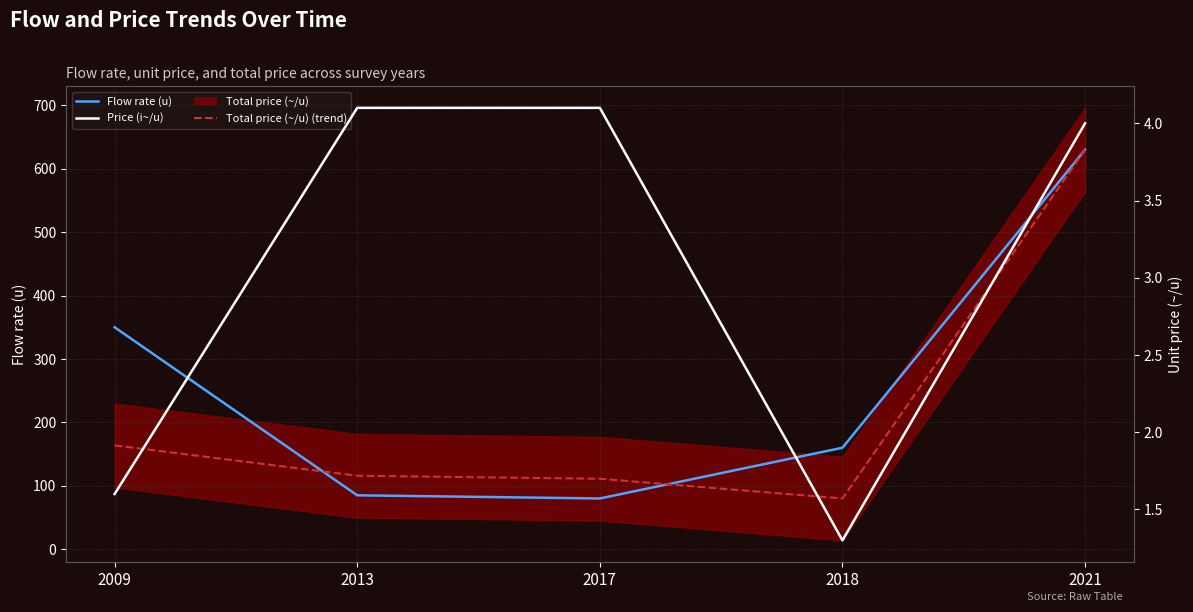

What is the sum of the Price (i~/u) values at 2021 and 2018?

5.3